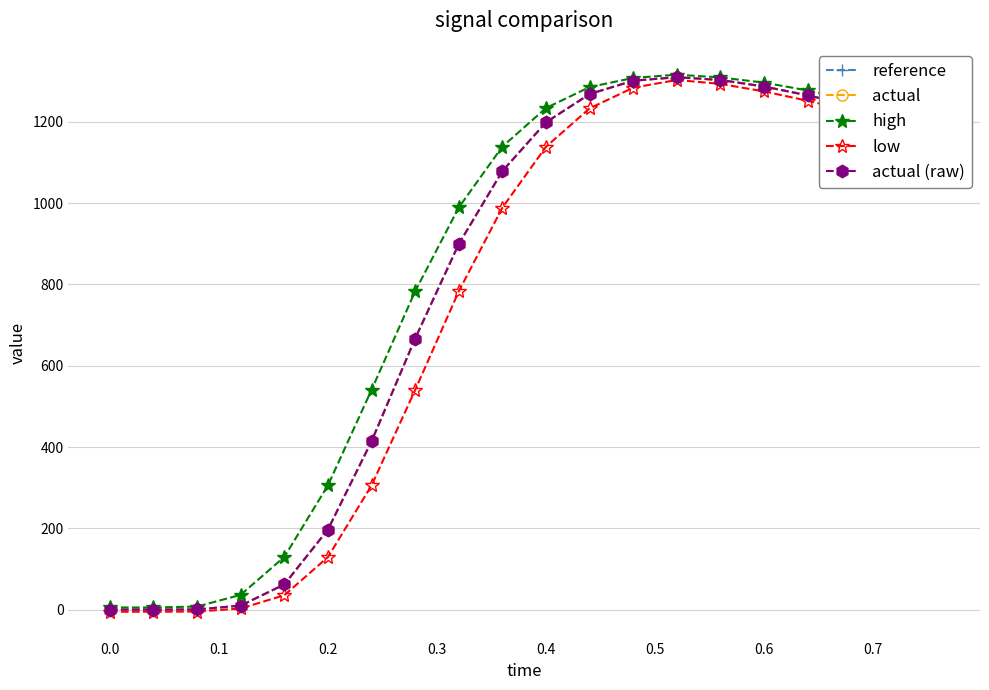

Where do actual (raw) and reference first cross each other?

0.1 and 0.2